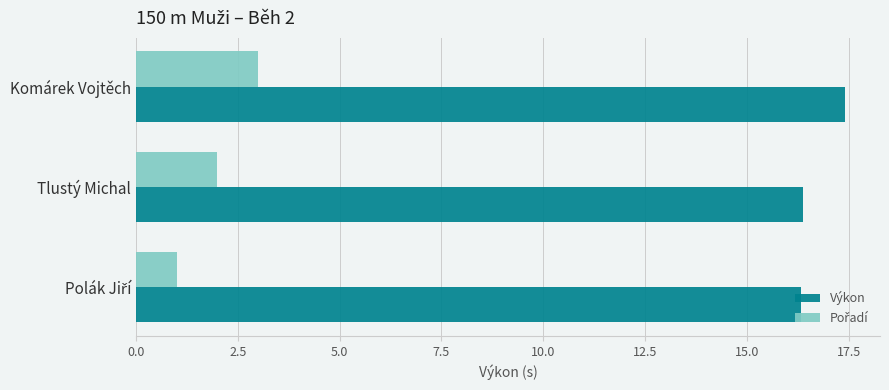

At how many categories does at least one series exceed 5?

3